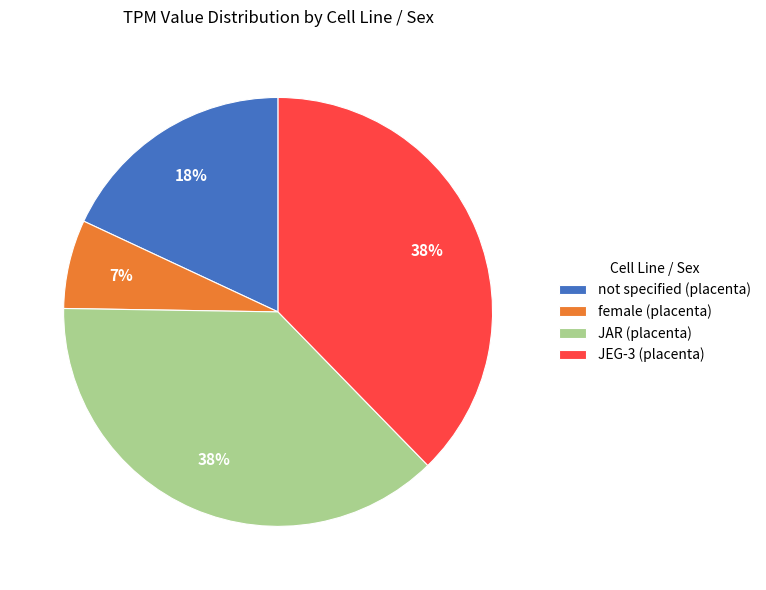

Which category has the smallest portion of the pie?

female (placenta)